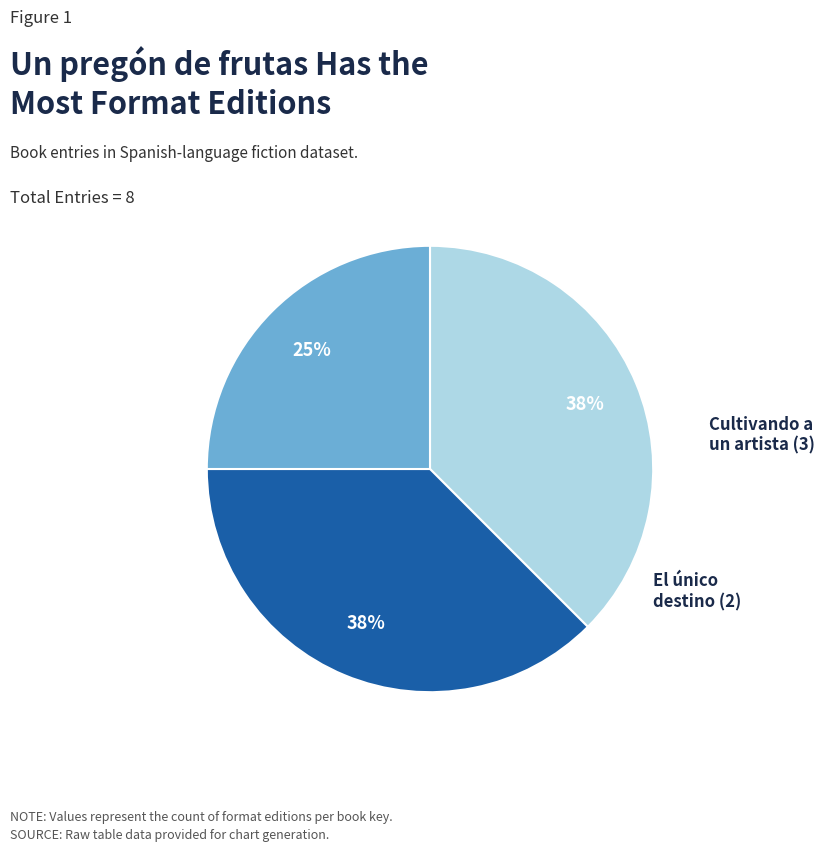

To the nearest percent, what is the average slice percentage?

33%